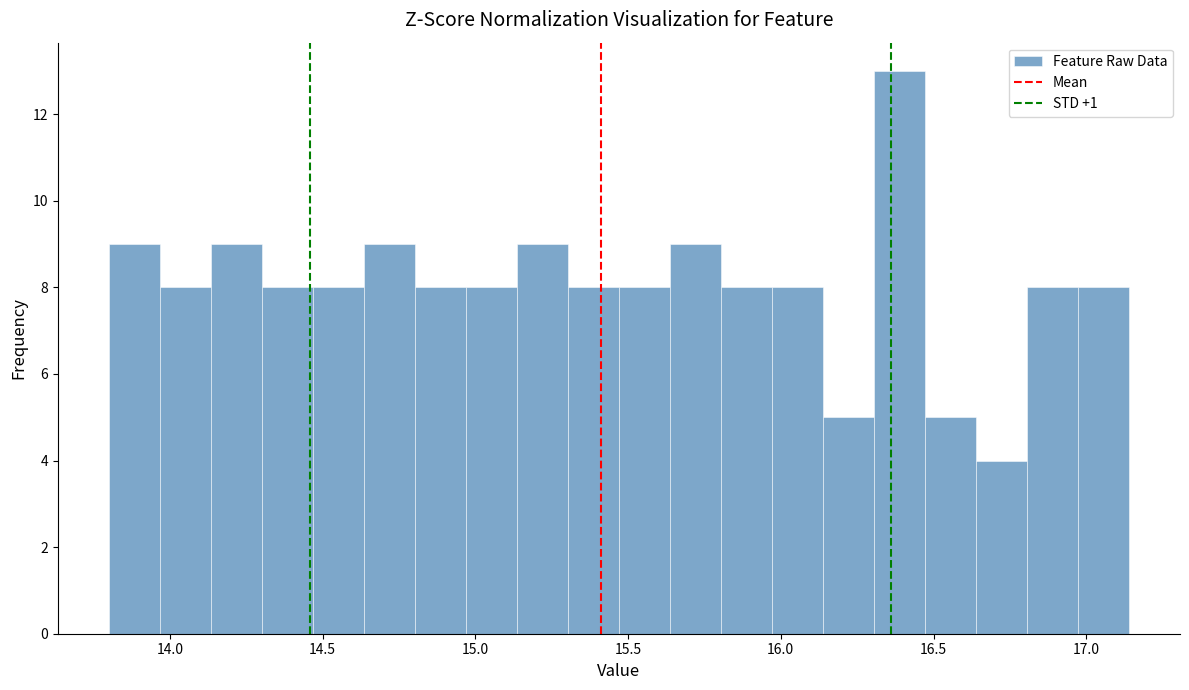

Around what value on the x-axis is the tallest bar? Give the approximate position of its centre, as read against the axis.

16.40